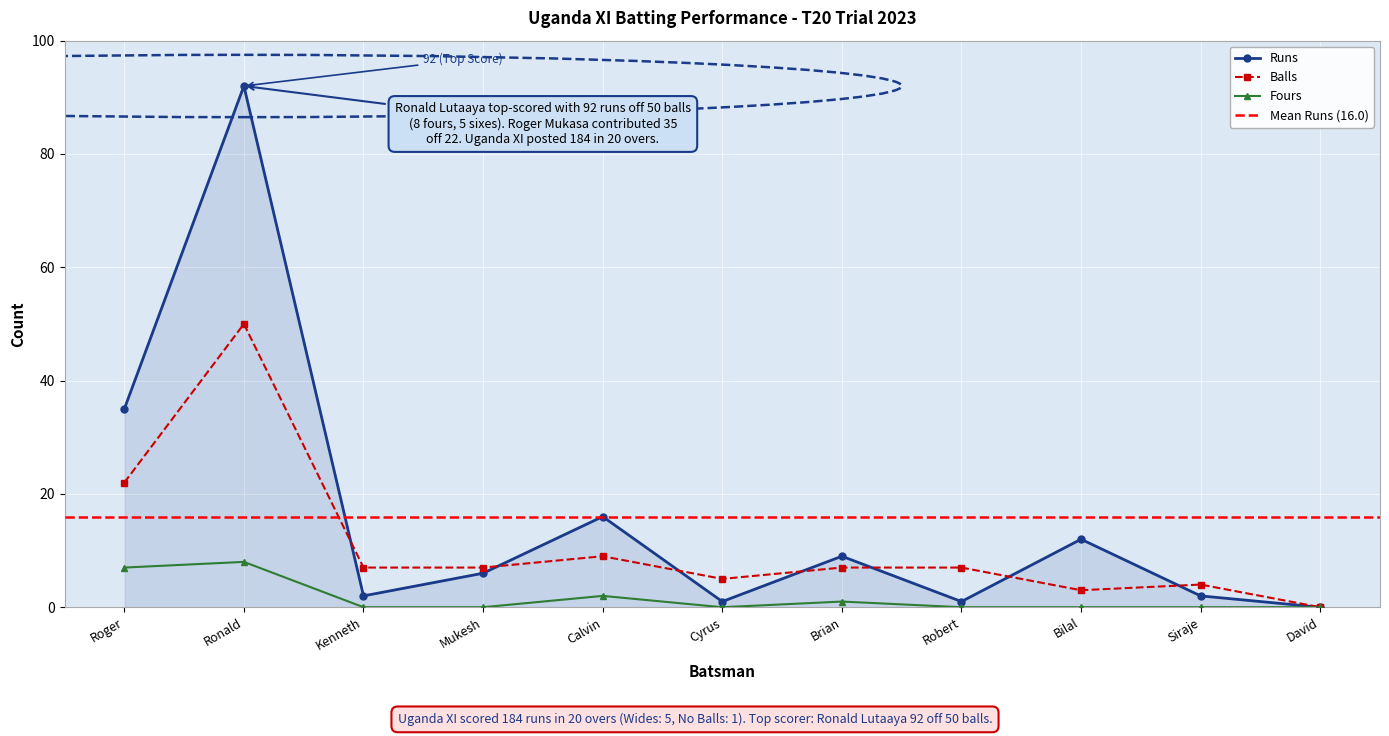

How many categories are shown in the chart?

11